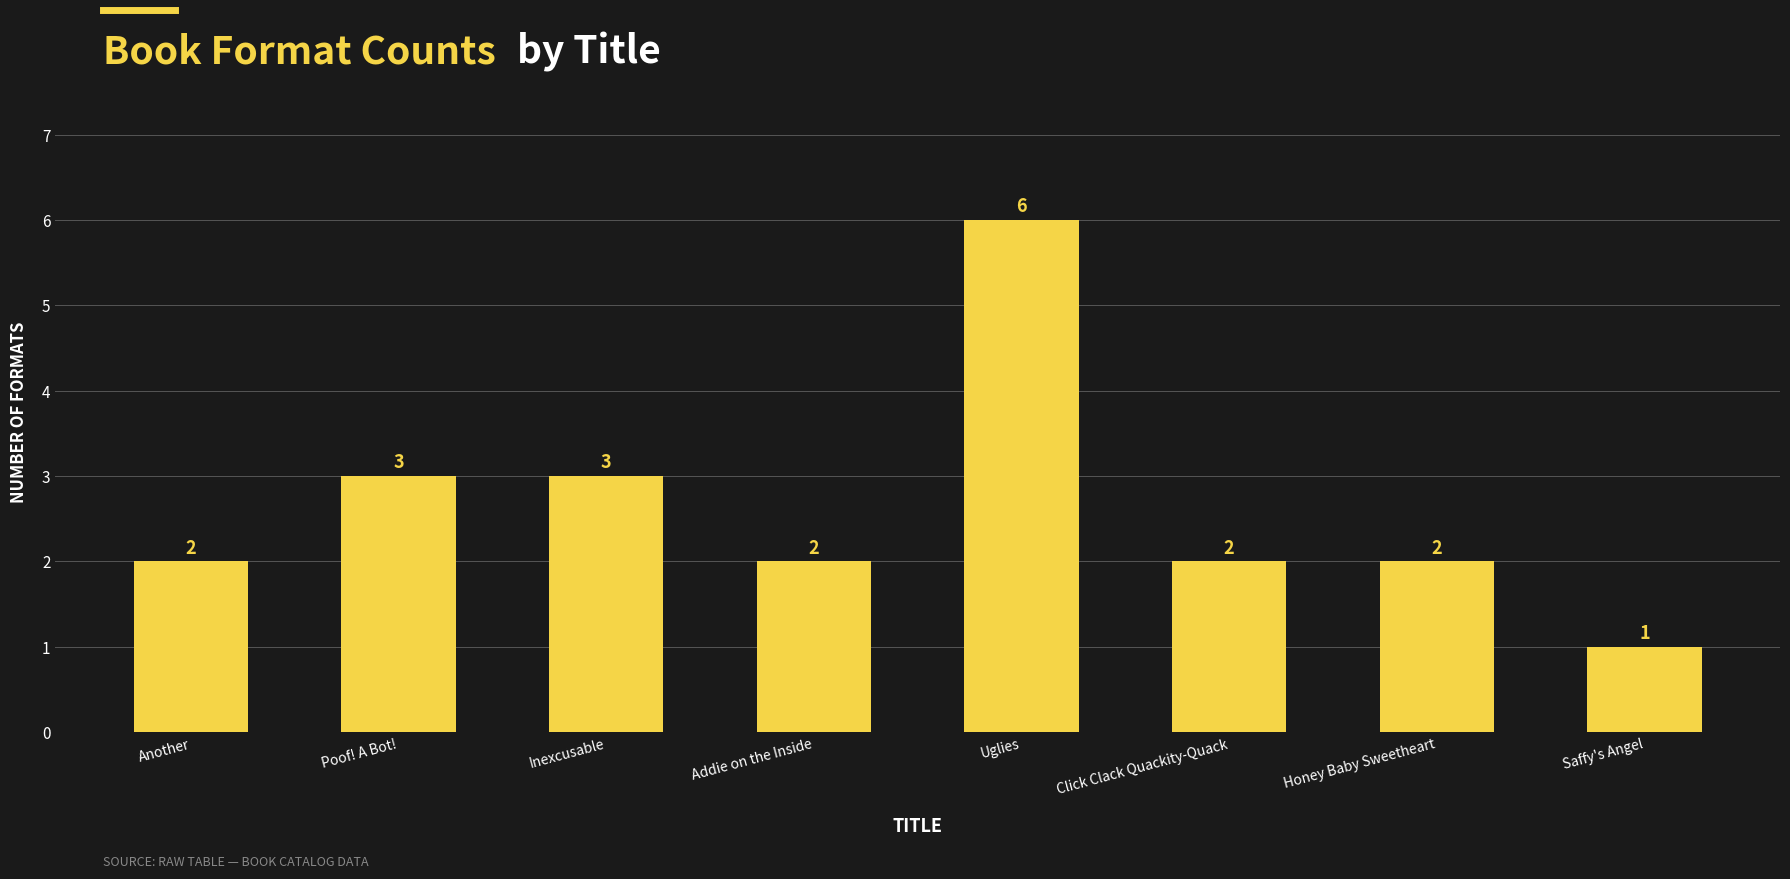

What is the approximate value at Uglies?

6